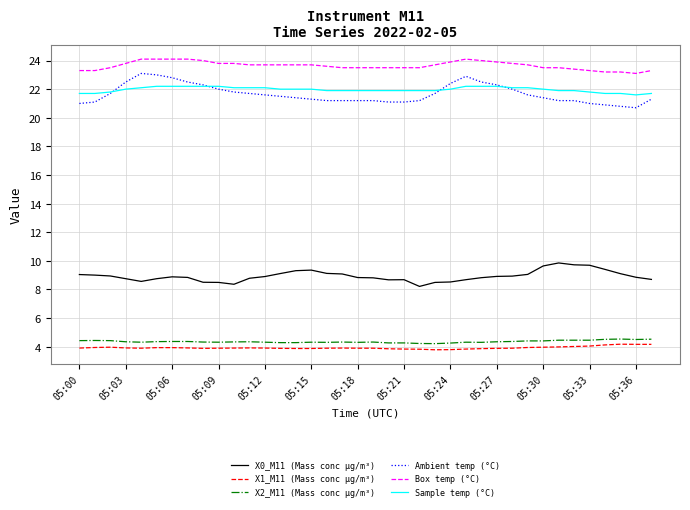

What is the minimum value for Box temp (°C)?

23.1